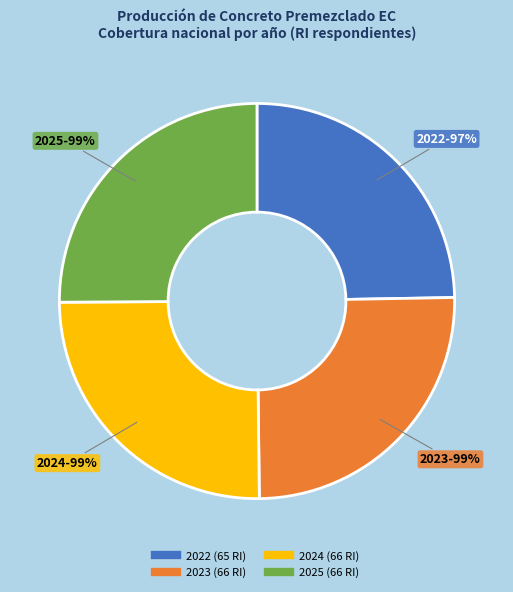

Do 2025 and 2024 together represent more than half of the pie?

Yes